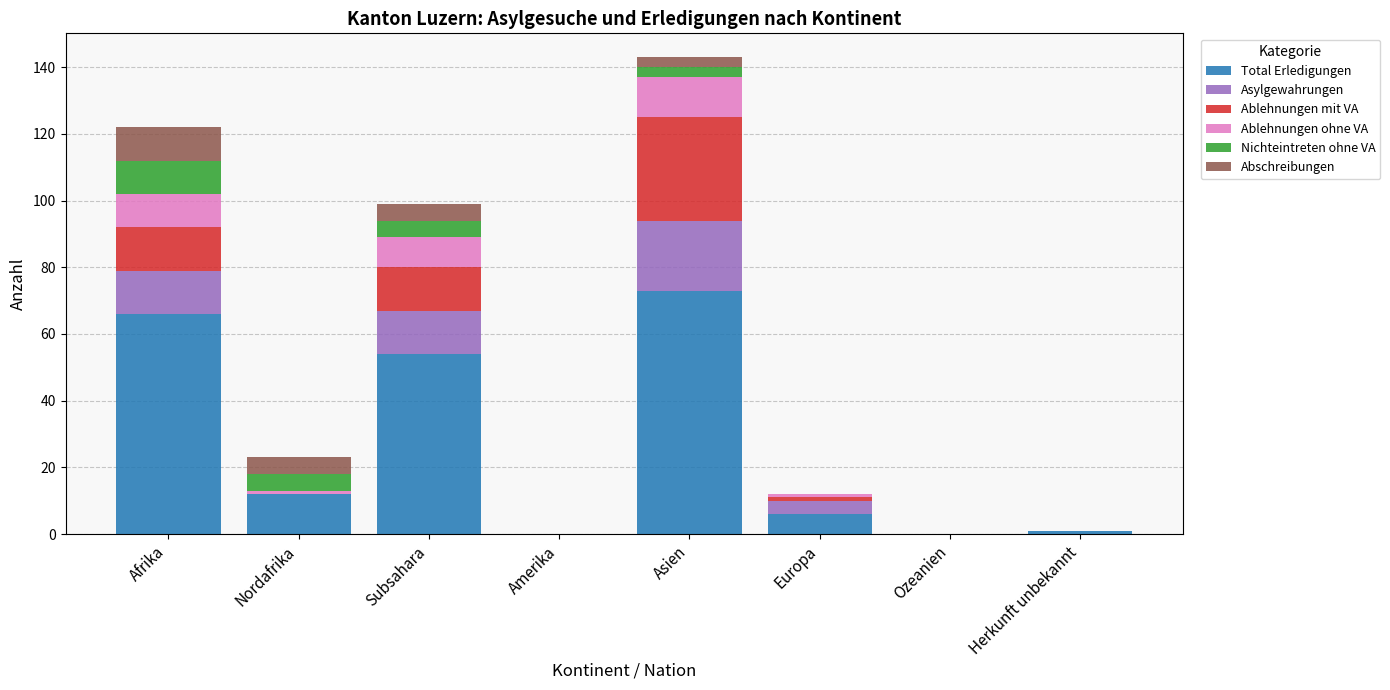

Is it true that Total Erledigungen equals 6 at Europa?

True